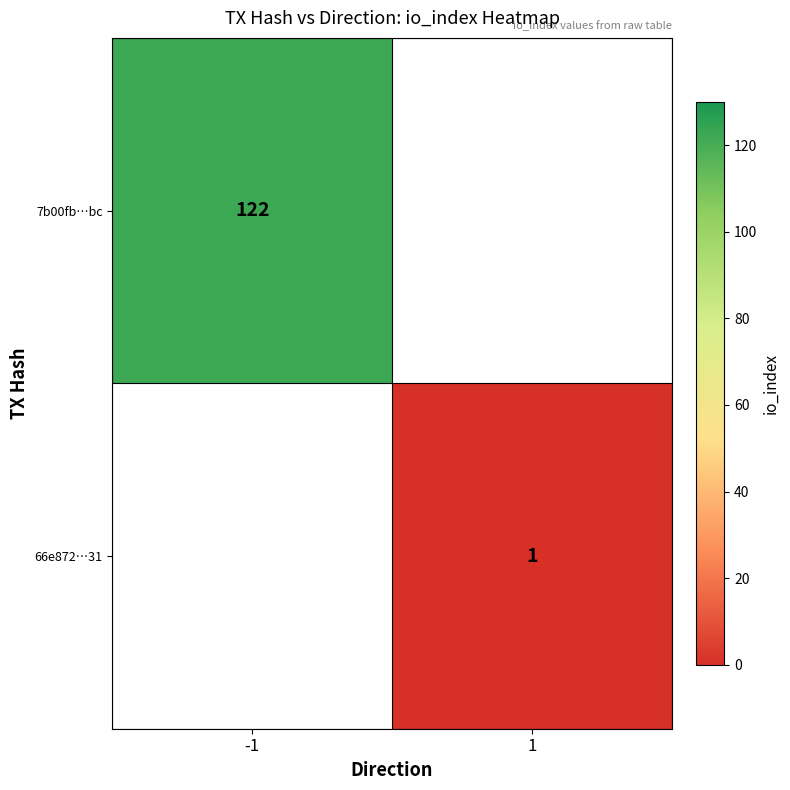

Is it true that 7b00fb…bc equals 122 at -1?

True